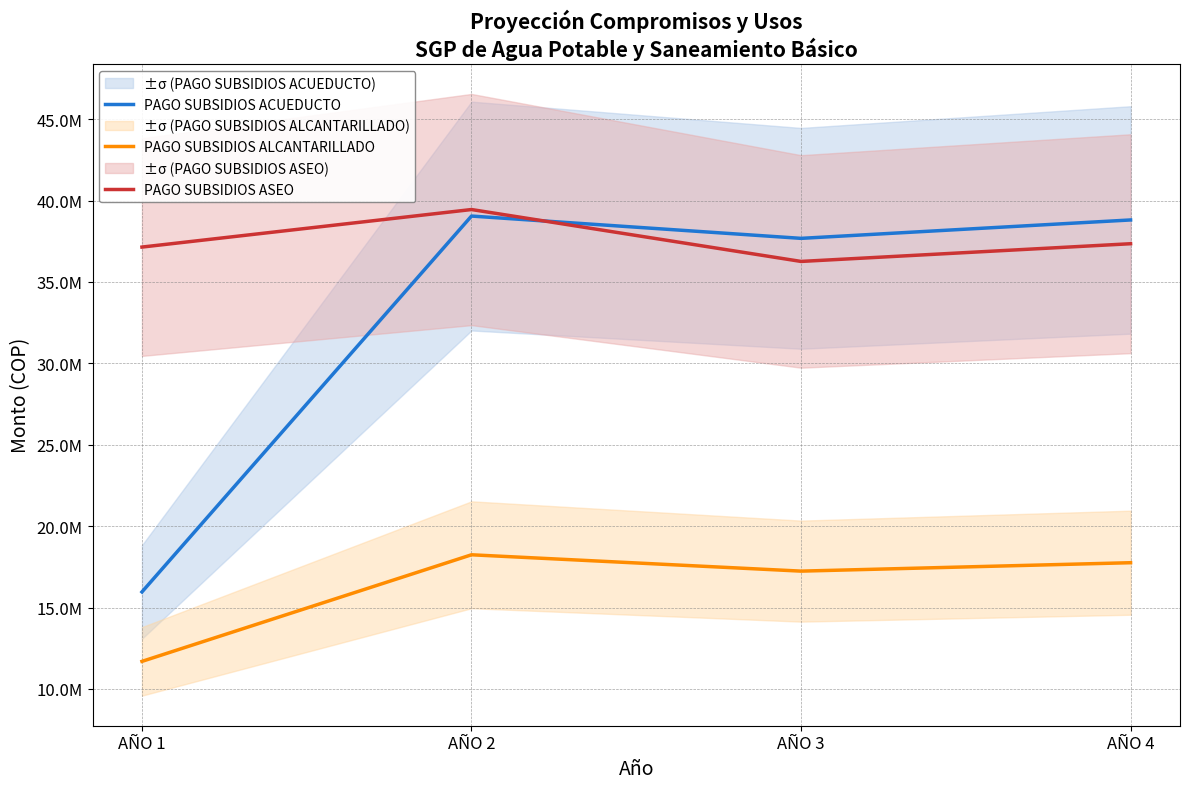

Does the chart display data point markers on the line(s)?

No